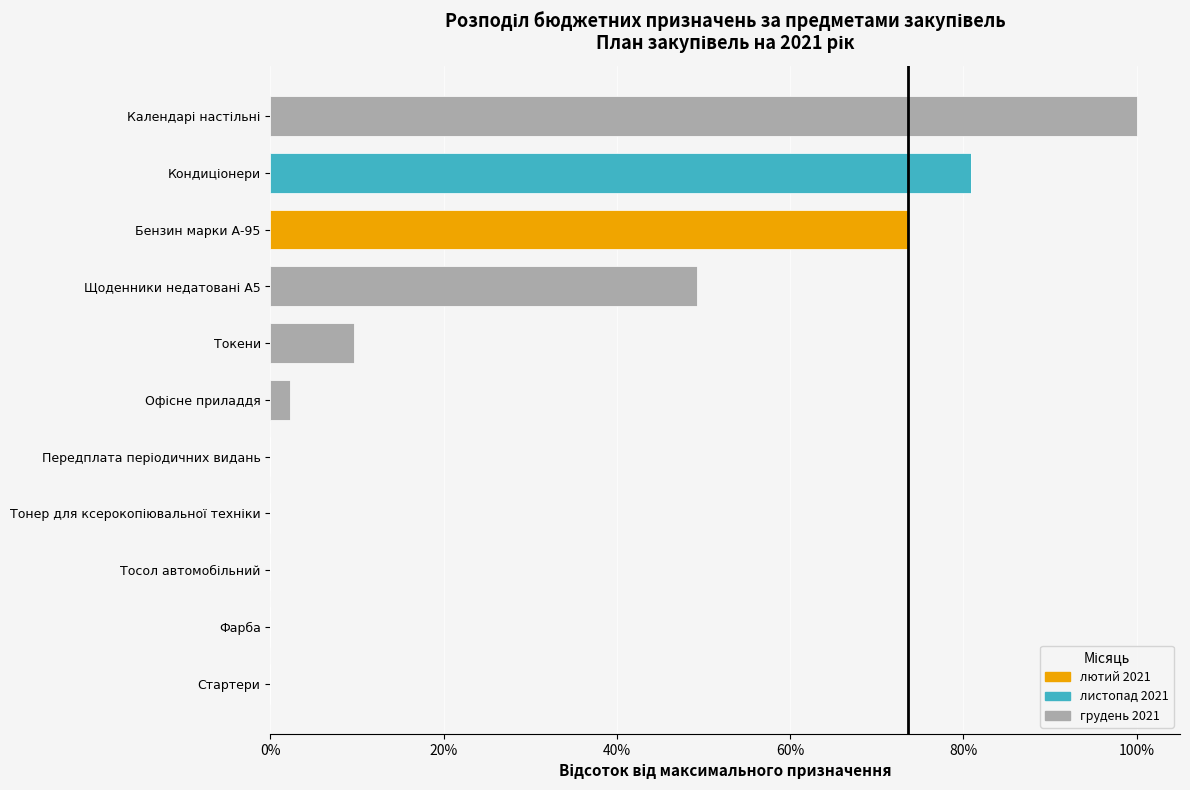

The value of лютий 2021 at Бензин марки А-95 is 127.7. True or false?

False